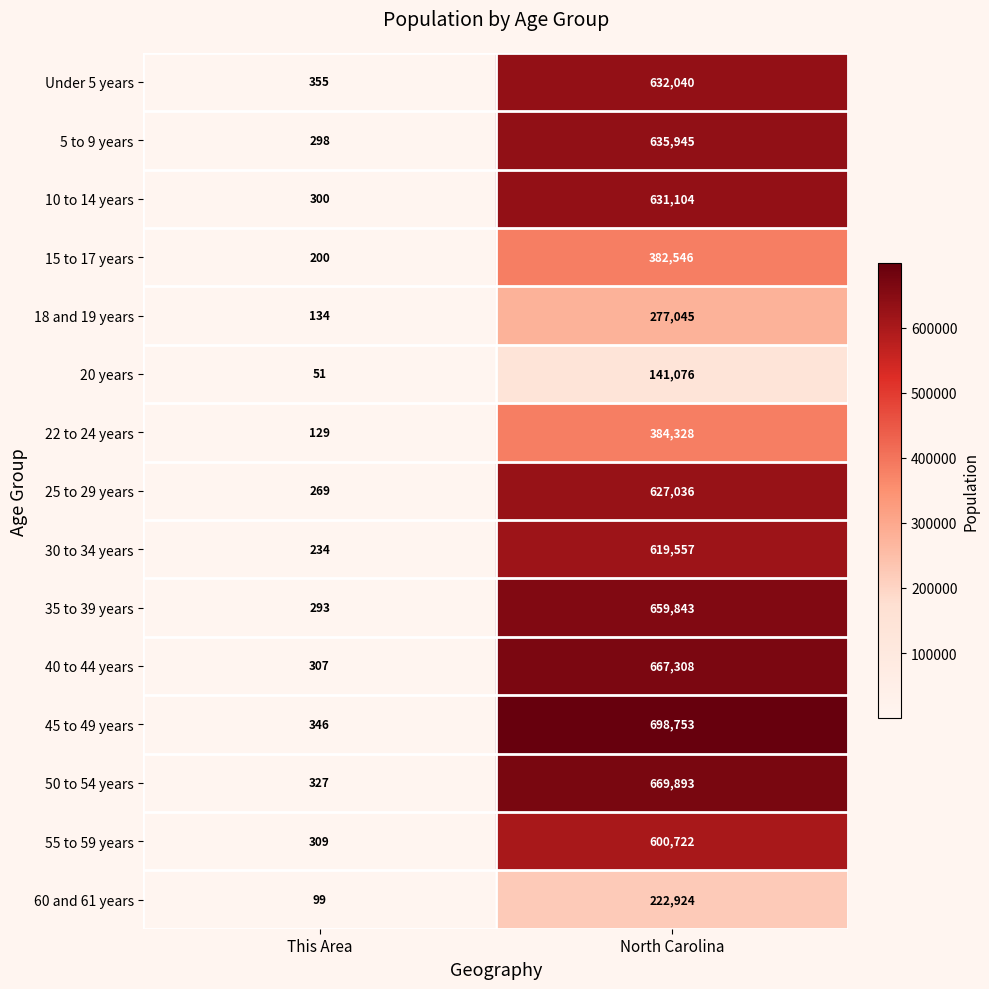

Rank the series by their maximum value, from highest to lowest.

45 to 49 years, 50 to 54 years, 40 to 44 years, 35 to 39 years, 5 to 9 years, Under 5 years, 10 to 14 years, 25 to 29 years, 30 to 34 years, 55 to 59 years, 22 to 24 years, 15 to 17 years, 18 and 19 years, 60 and 61 years, 20 years